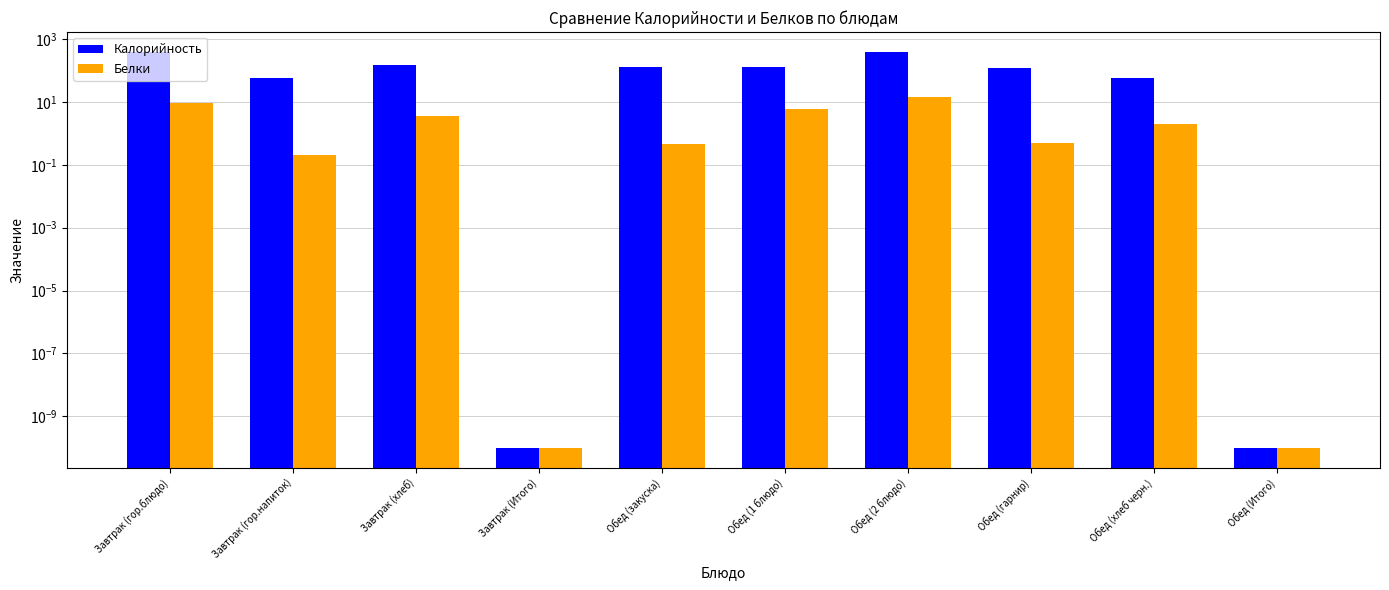

What is the label of the 9th bar from the left?

Обед (хлеб черн.)